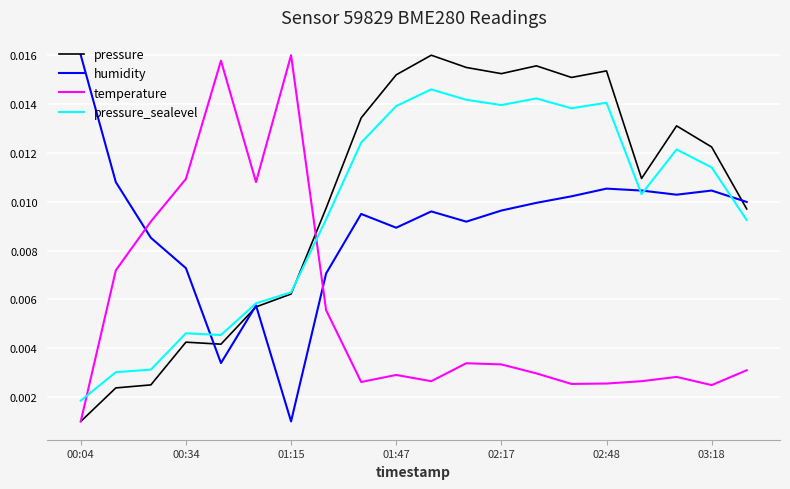

Where is temperature nearest to the value 0?

00:04